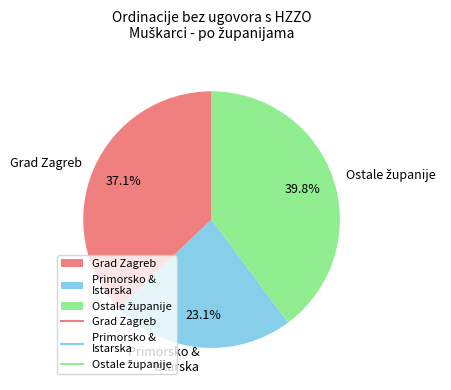

Does Grad Zagreb account for over 50% of the chart?

No